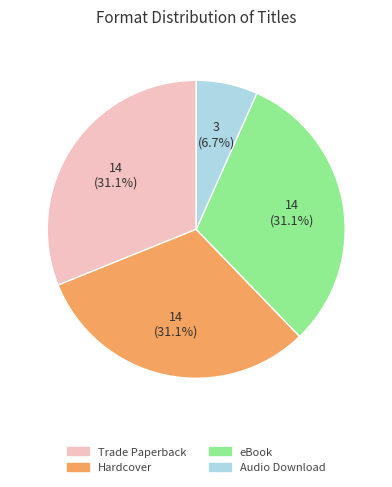

To the nearest percent, what percentage of the pie is eBook?

31%